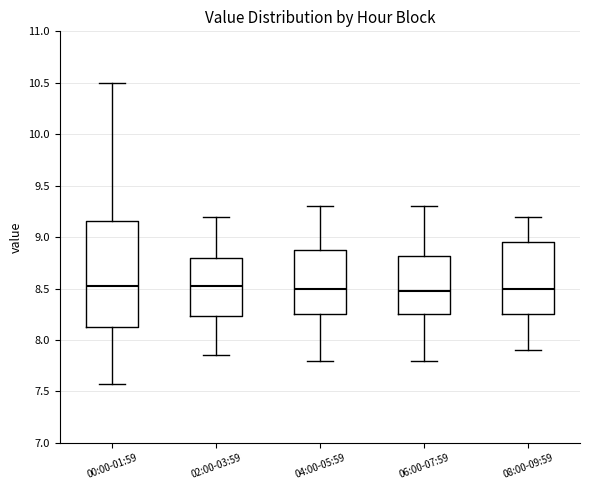

Reading left to right, read every box against the y-axis: the position of its median line, the range the box covers, and the ends of its whiskers. The values are not printed on the chart, so give them approximately, as read against the axis.

00:00-01:59: median 8.55, box 8.15 to 9.15, whiskers 7.55 to 10.50
02:00-03:59: median 8.55, box 8.25 to 8.80, whiskers 7.85 to 9.20
04:00-05:59: median 8.50, box 8.25 to 8.90, whiskers 7.80 to 9.30
06:00-07:59: median 8.50, box 8.25 to 8.80, whiskers 7.80 to 9.30
08:00-09:59: median 8.50, box 8.25 to 8.95, whiskers 7.90 to 9.20